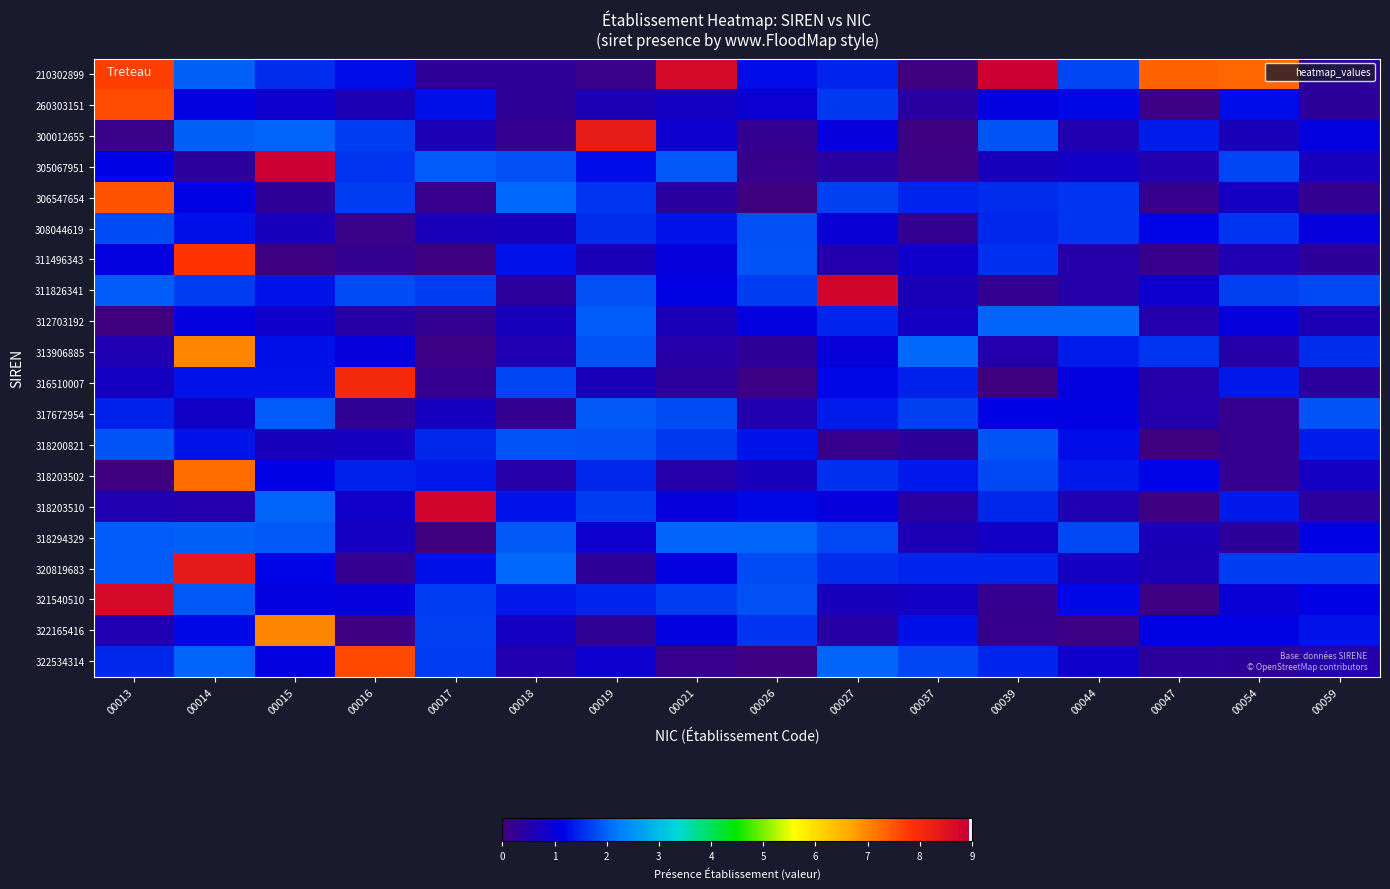

Between 00017 and 00018, which series saw the biggest shift?

318203510